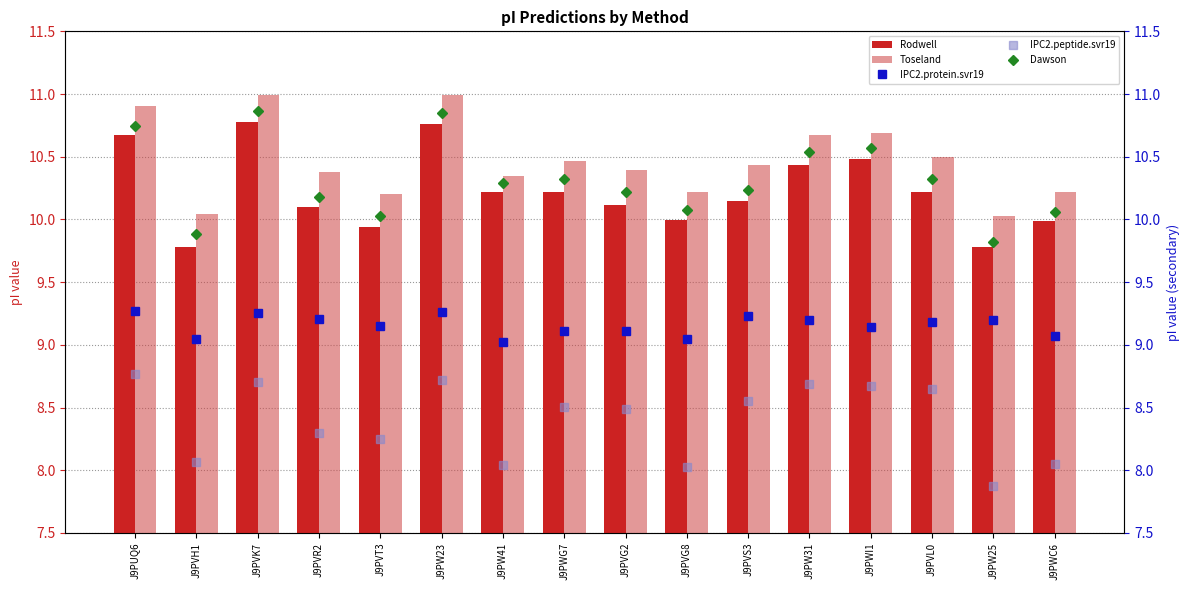

What is the difference between the highest and lowest values at J9PW23?

2.3